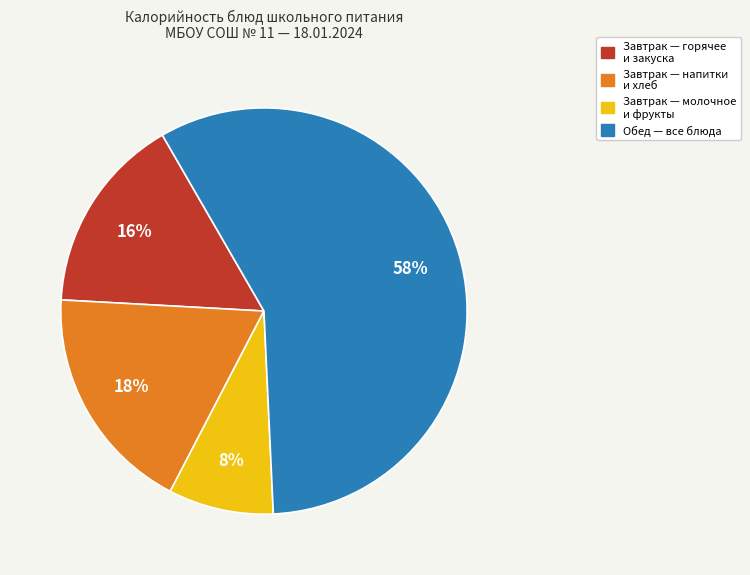

Is there any slice that represents more than half of the pie?

Yes